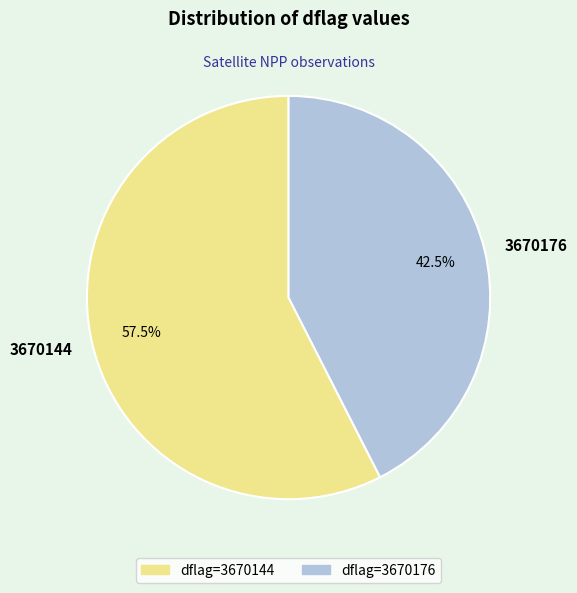

Which category has the smallest portion of the pie?

3670176